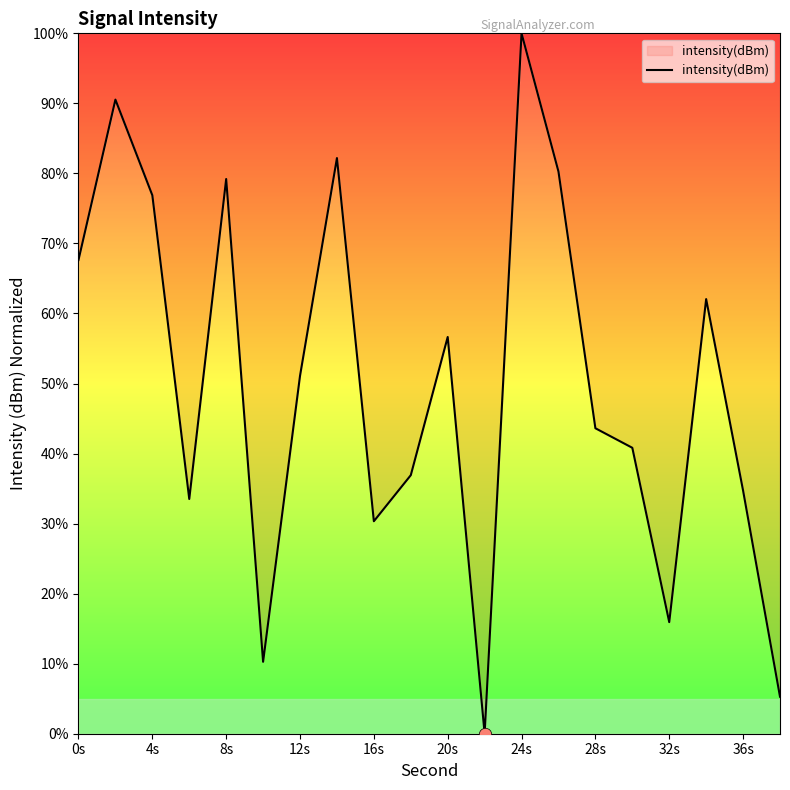

What is the difference between the maximum and minimum values?

100.0